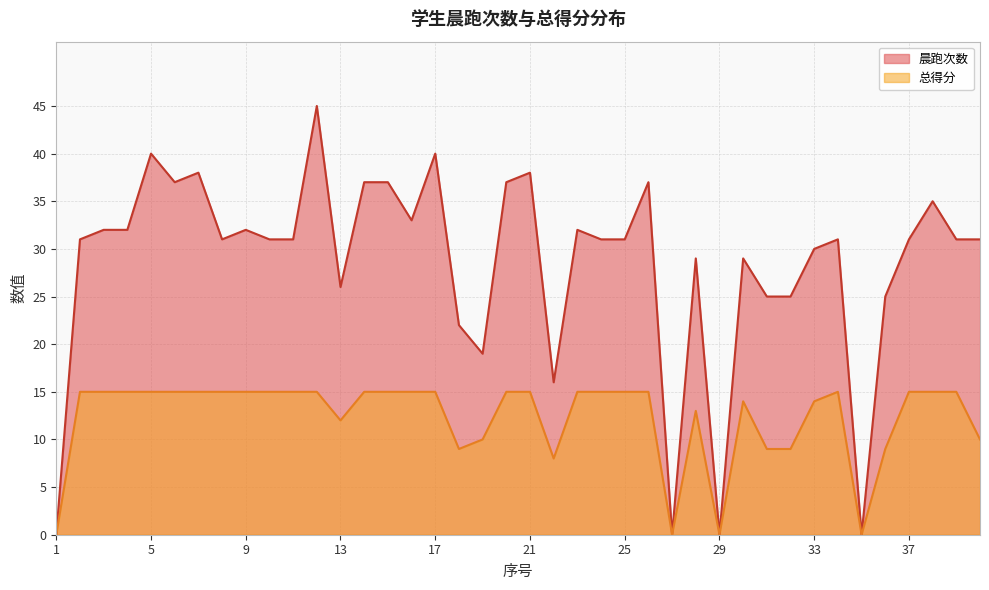

Which series has the largest total across all categories?

晨跑次数